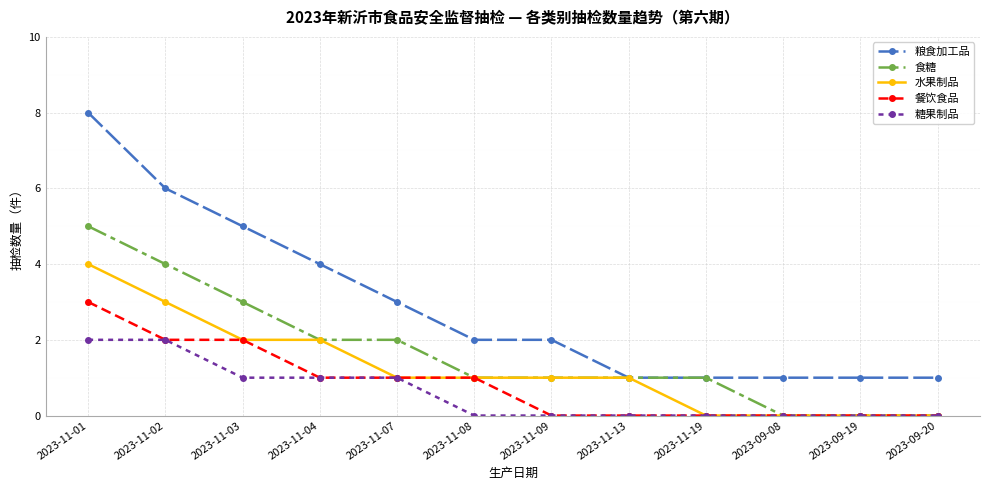

Which series has the largest total across all categories?

粮食加工品